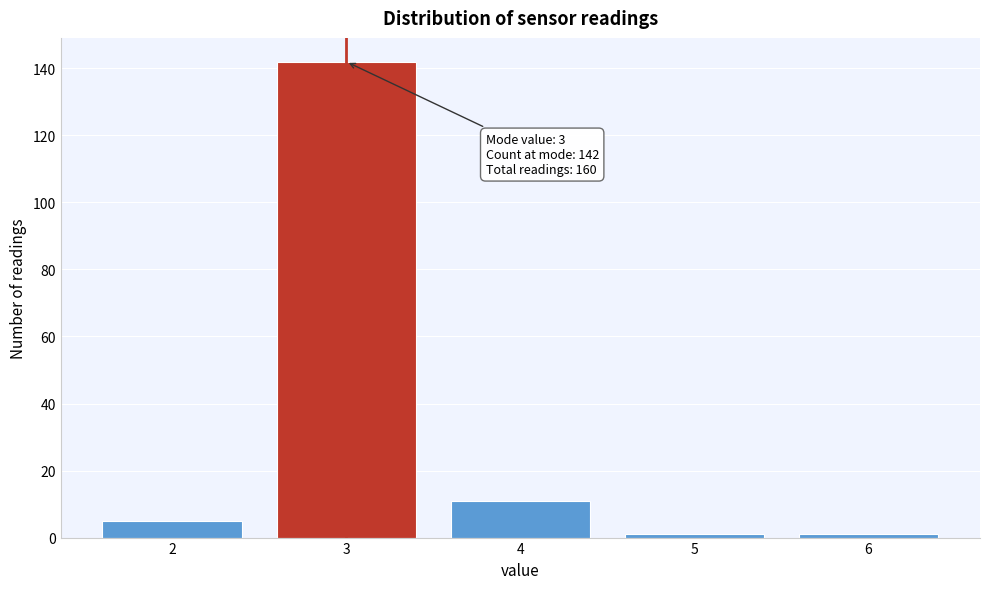

Reading left to right, list all the values displayed in this chart.

5	142	11	1	1